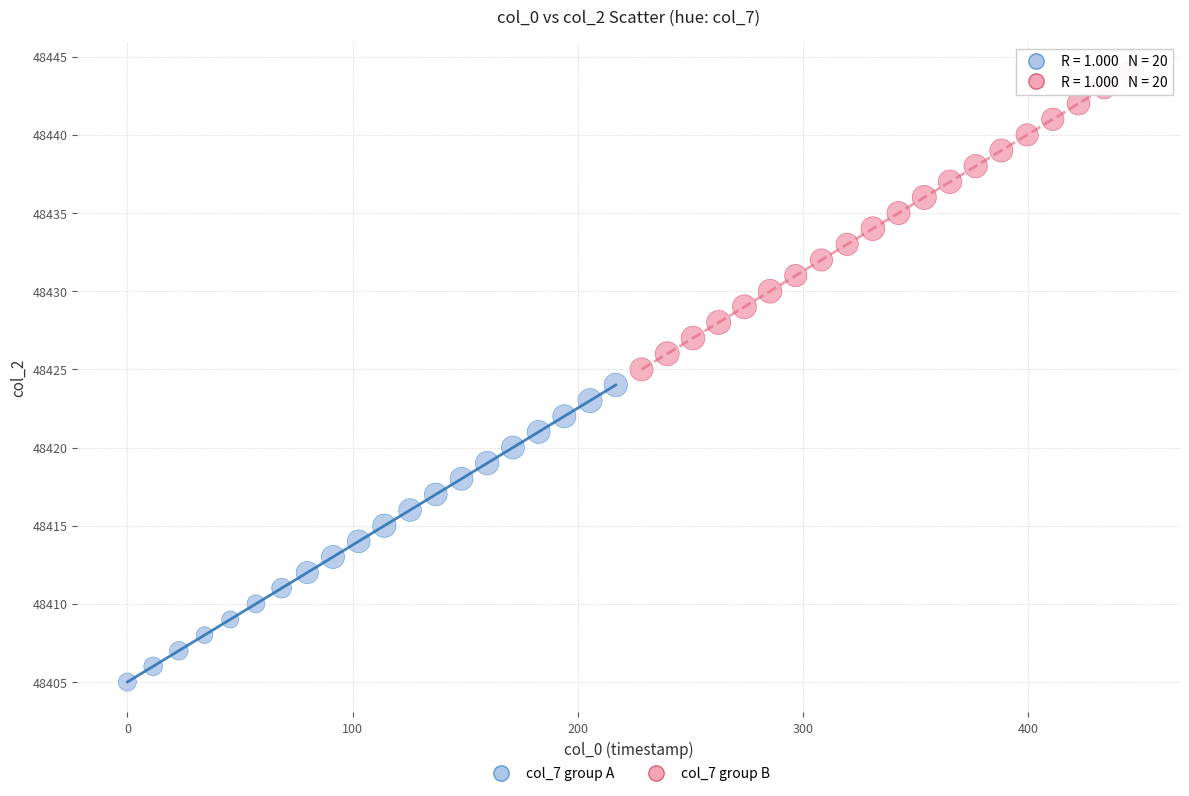

Which series contains the highest Y value?

col_7 group B